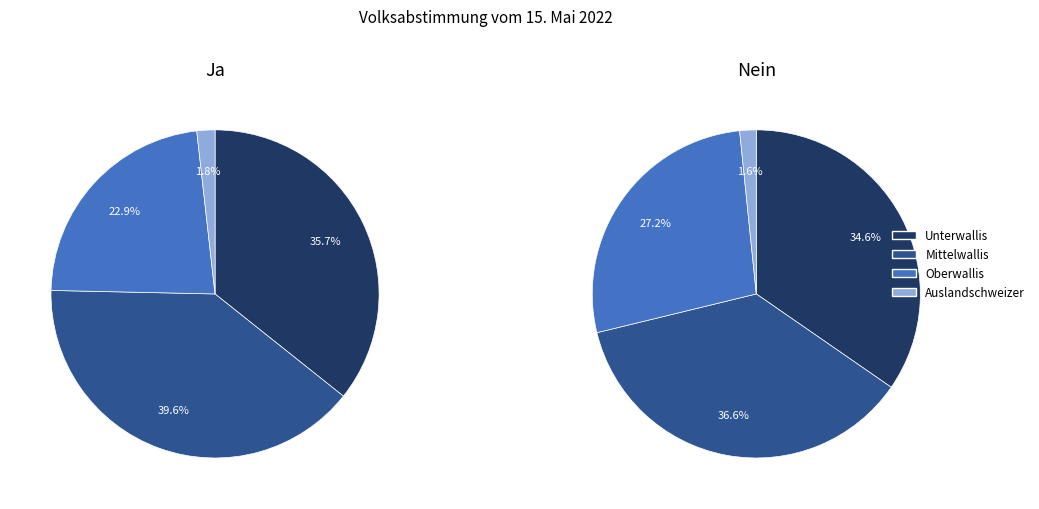

To the nearest percent, what portion does Mittelwallis represent?

40%